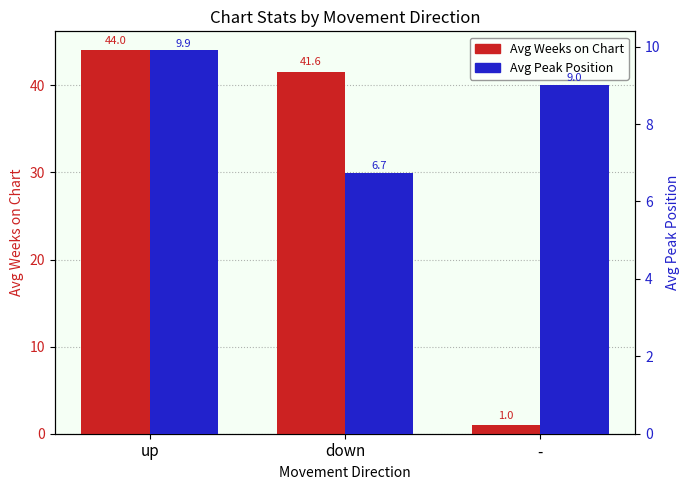

List the series in order of their peak value, highest first.

Avg Weeks on Chart, Avg Peak Position